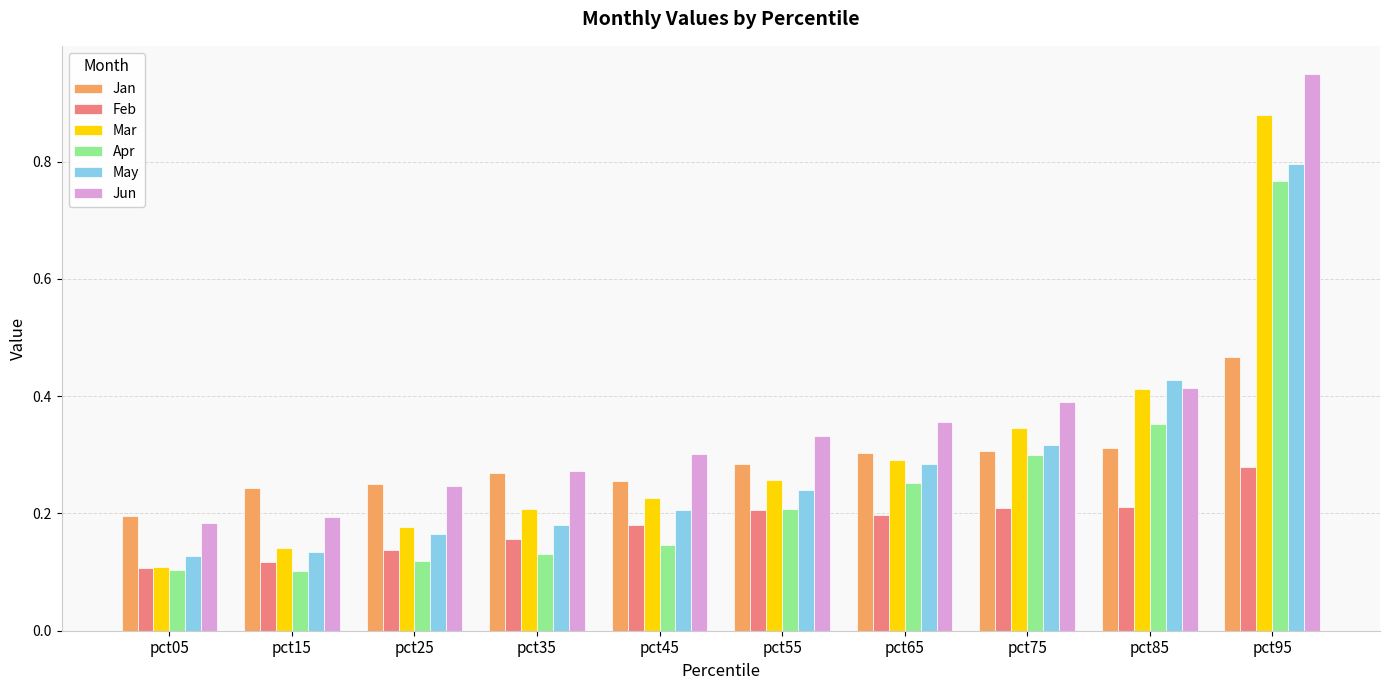

Between pct35 and pct55, which series saw the biggest shift?

Apr